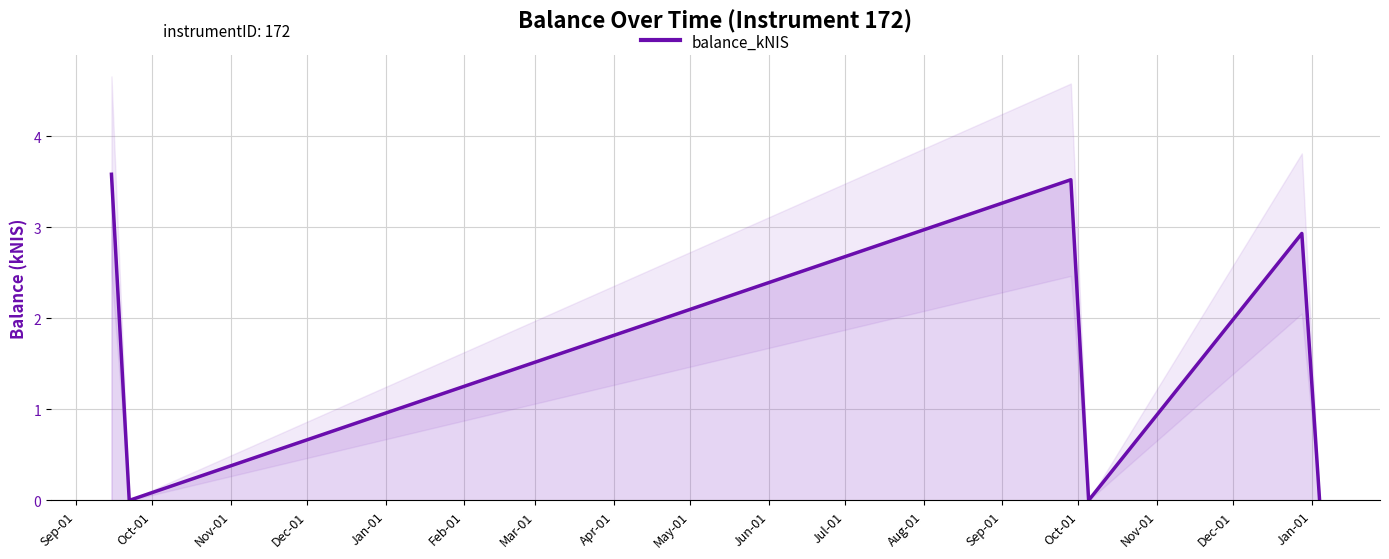

How many values exceed 2?

3